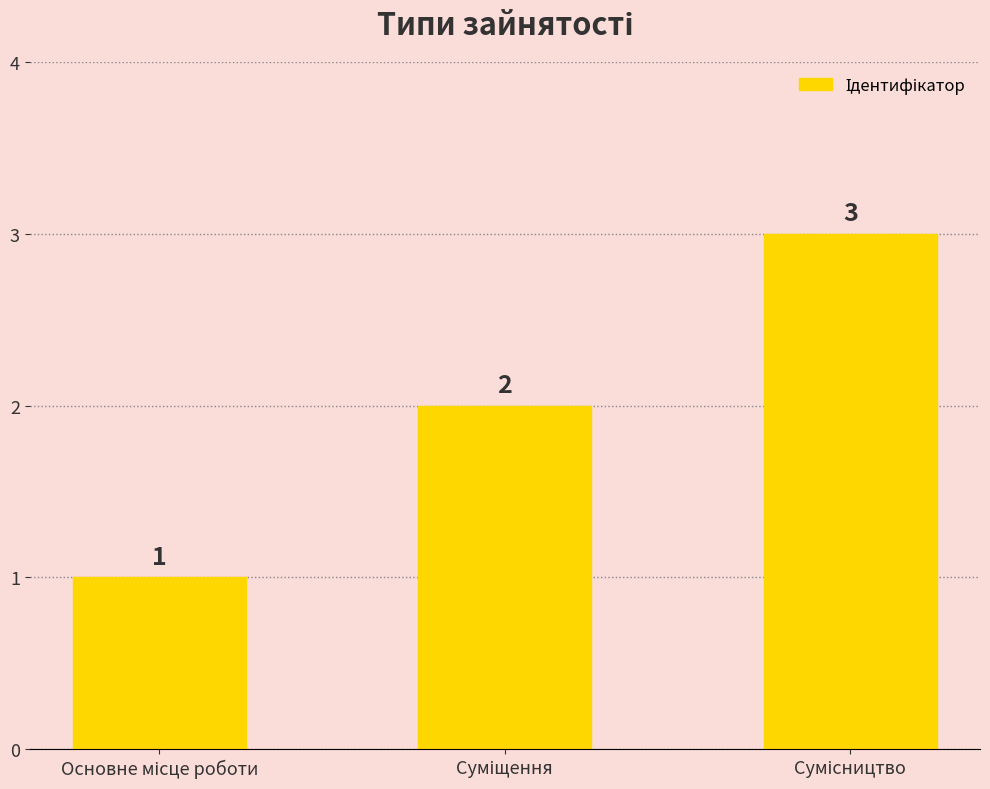

Count the values in the range 1 to 3.

3